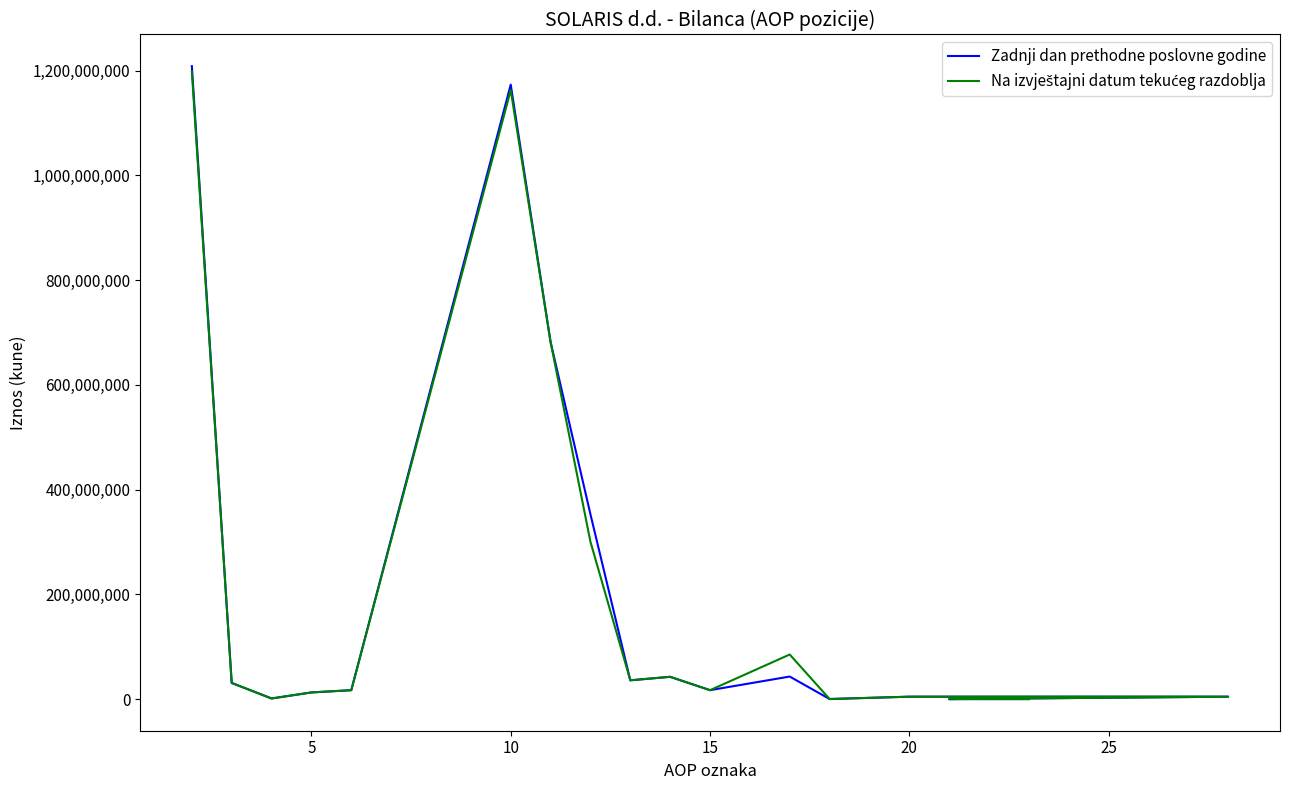

True or false: Zadnji dan prethodne poslovne godine has more than 0 interior local peaks.

True